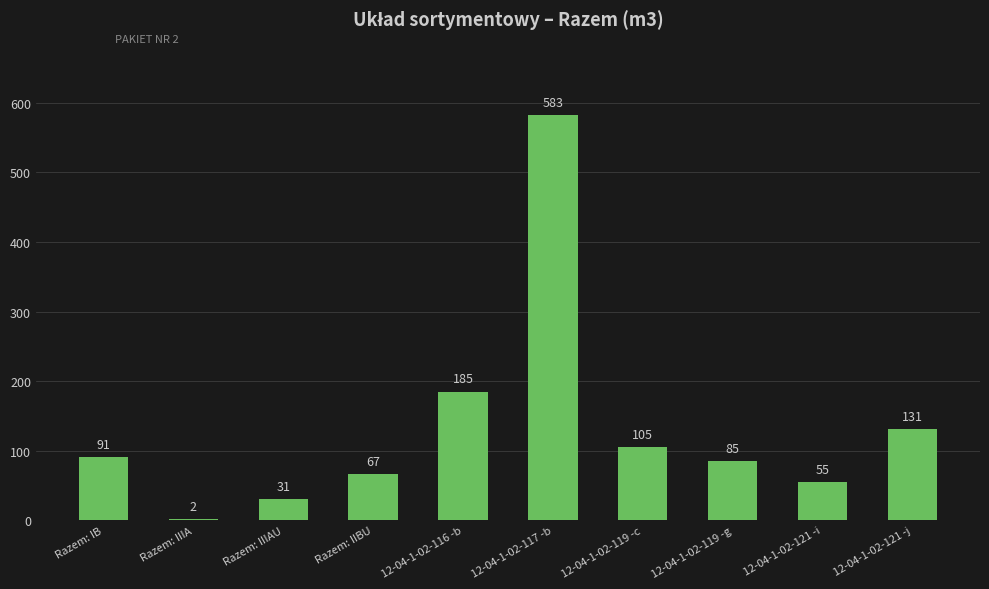

At which label is the value closest to 292?

12-04-1-02-116 -b